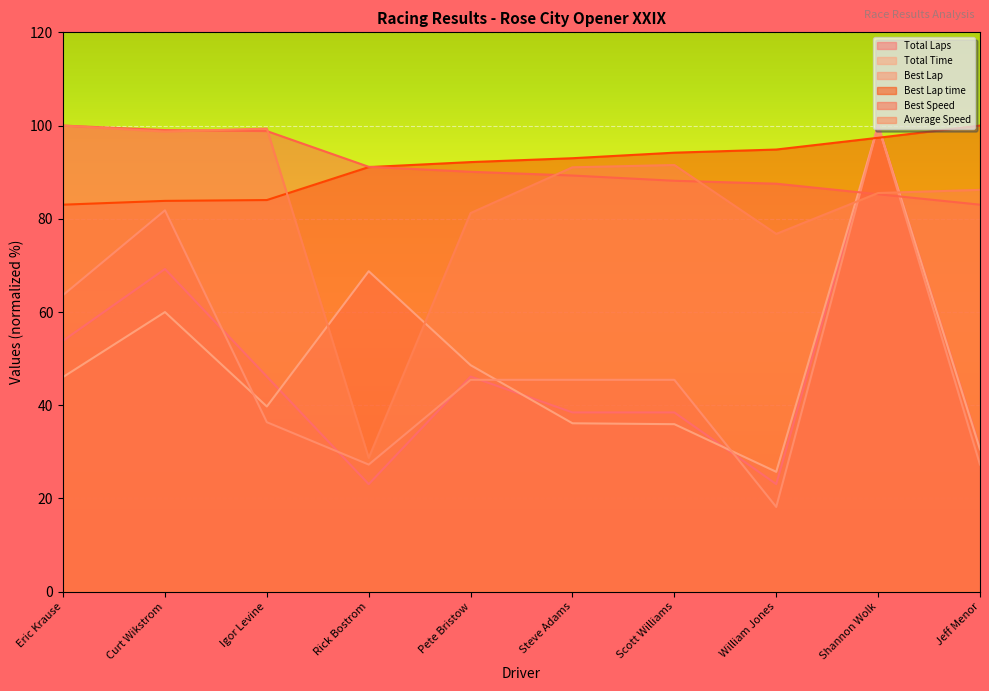

How many values in the Best Lap time series are below 92?

4